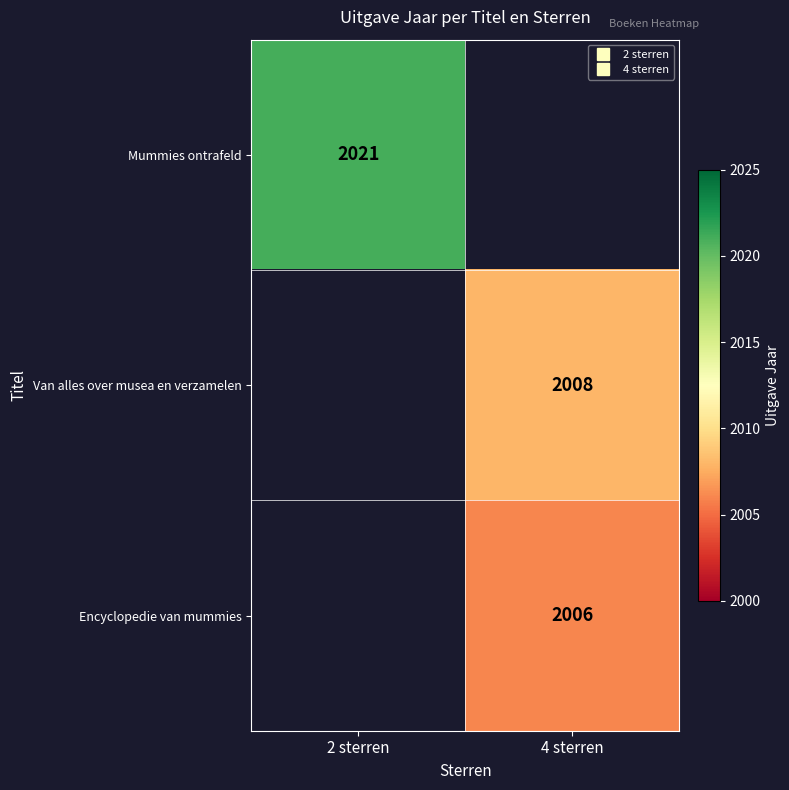

The value of Mummies ontrafeld at 2 sterren is 2021.0. True or false?

True